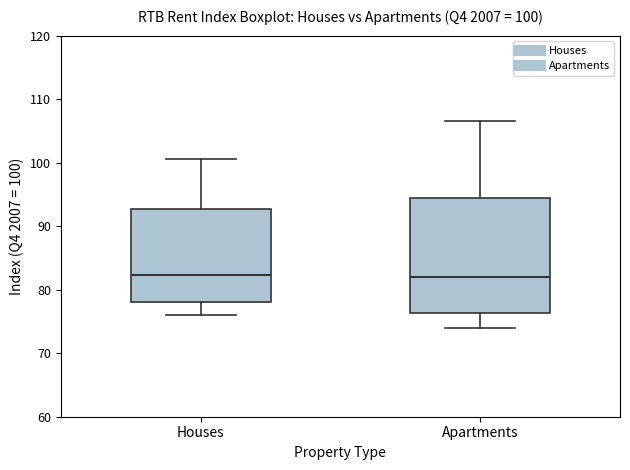

Which box is the tallest, from its lower edge to its upper edge?

Apartments